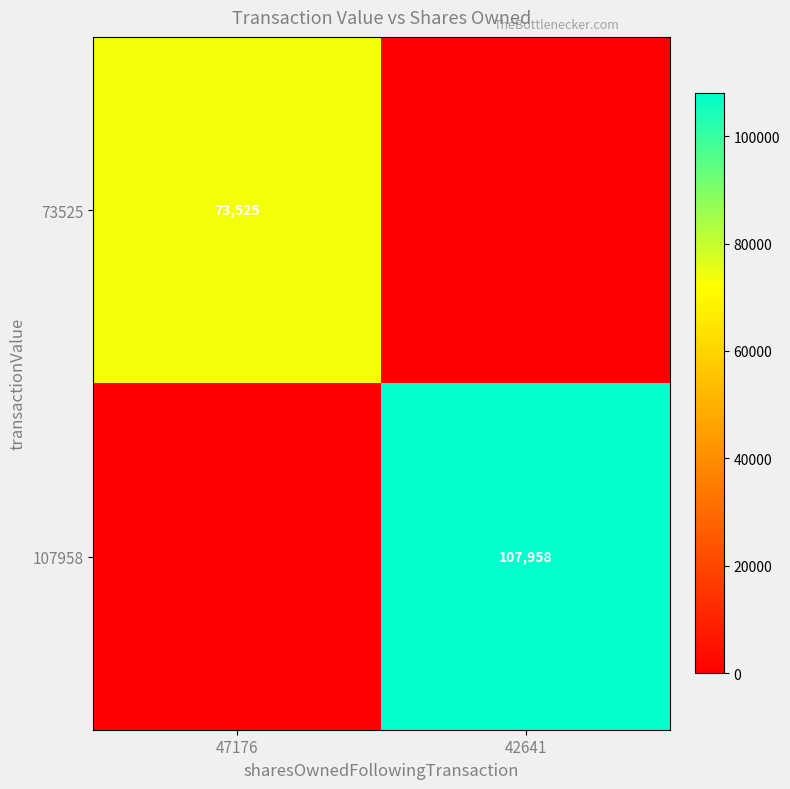

The value of 73525 at 47176 is 33408. True or false?

False